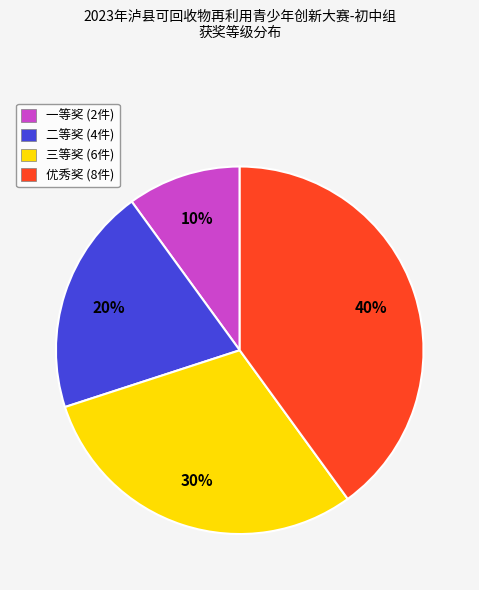

What is the ratio of the value at 优秀奖 (8件) to the value at 二等奖 (4件)?

2.0